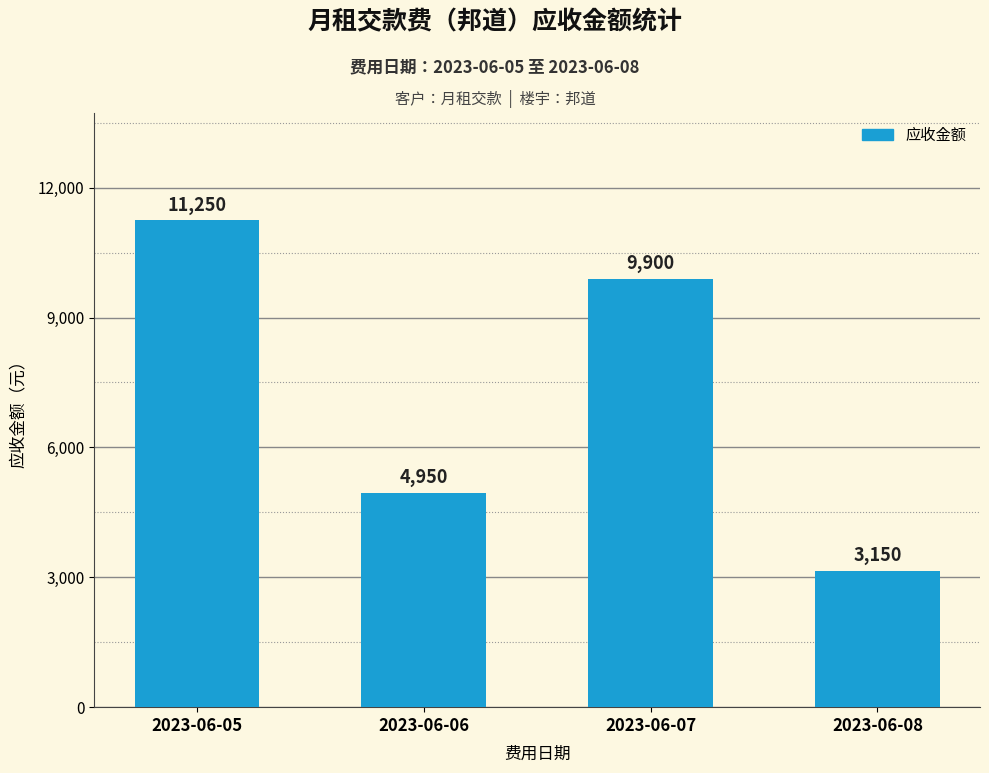

List the labels in order of value, smallest first.

2023-06-08, 2023-06-06, 2023-06-07, 2023-06-05